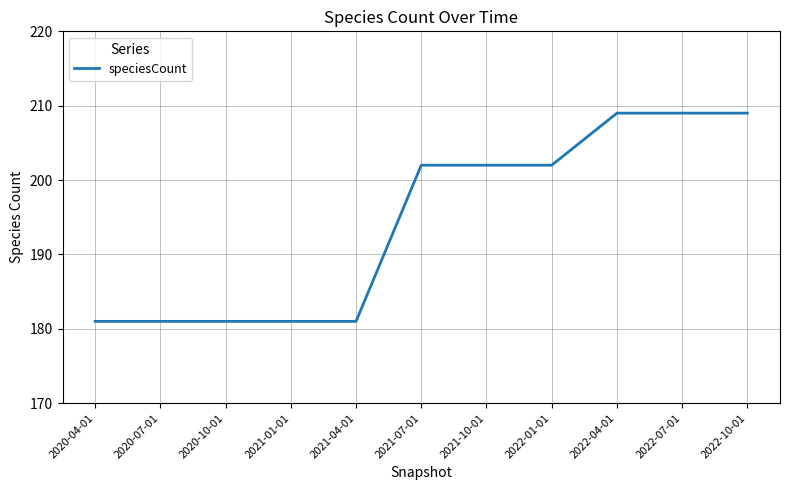

Is it true that the value at 2021-01-01 is 237?

False